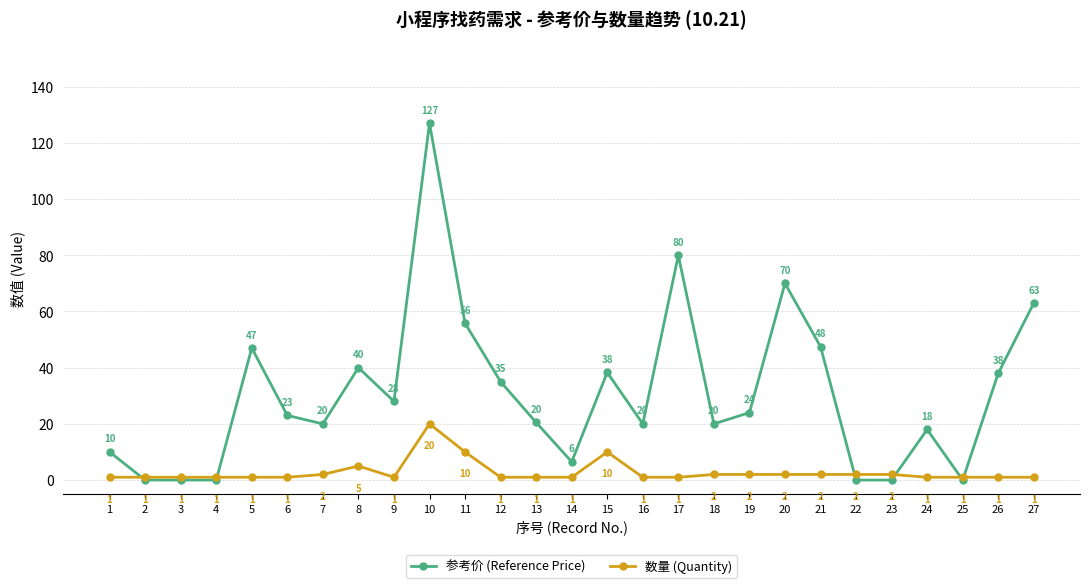

Between 6 and 10, which series saw the biggest shift?

参考价 (Reference Price)